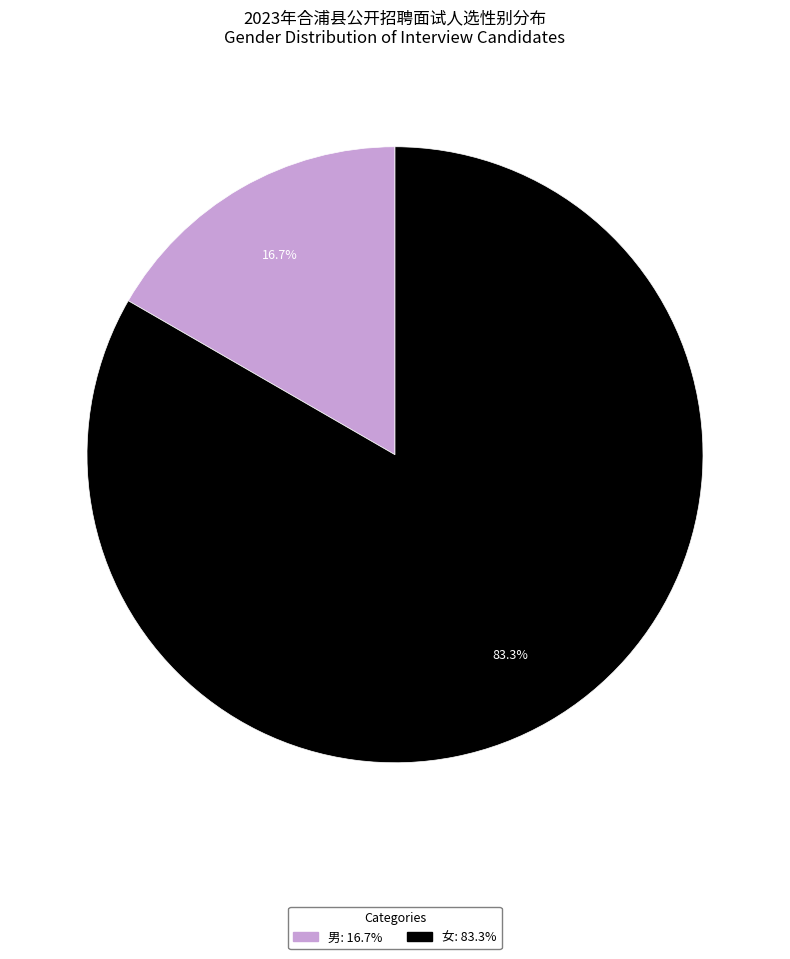

Which category has the smallest portion of the pie?

男